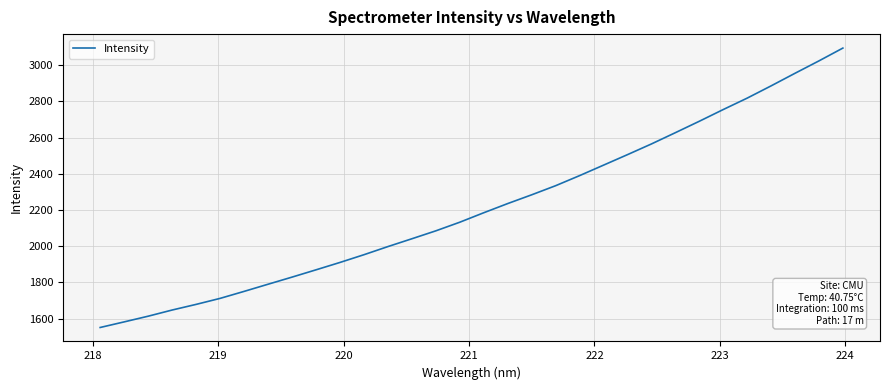

What is the difference between the maximum and minimum values?

1543.9